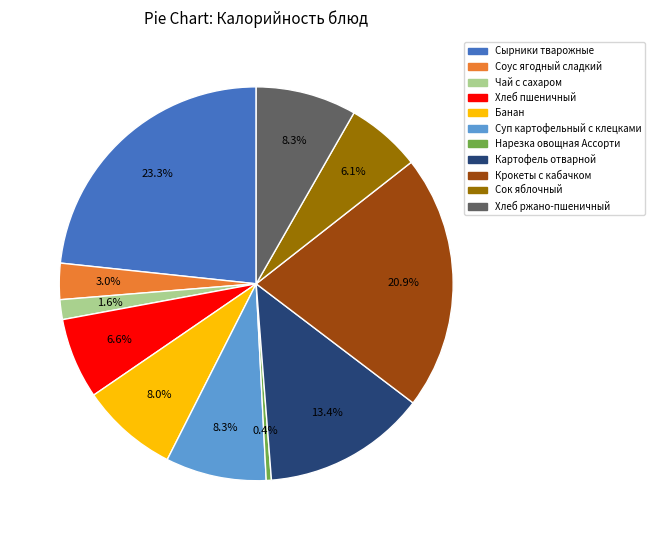

Which category has the biggest portion of the pie?

Сырники тварожные